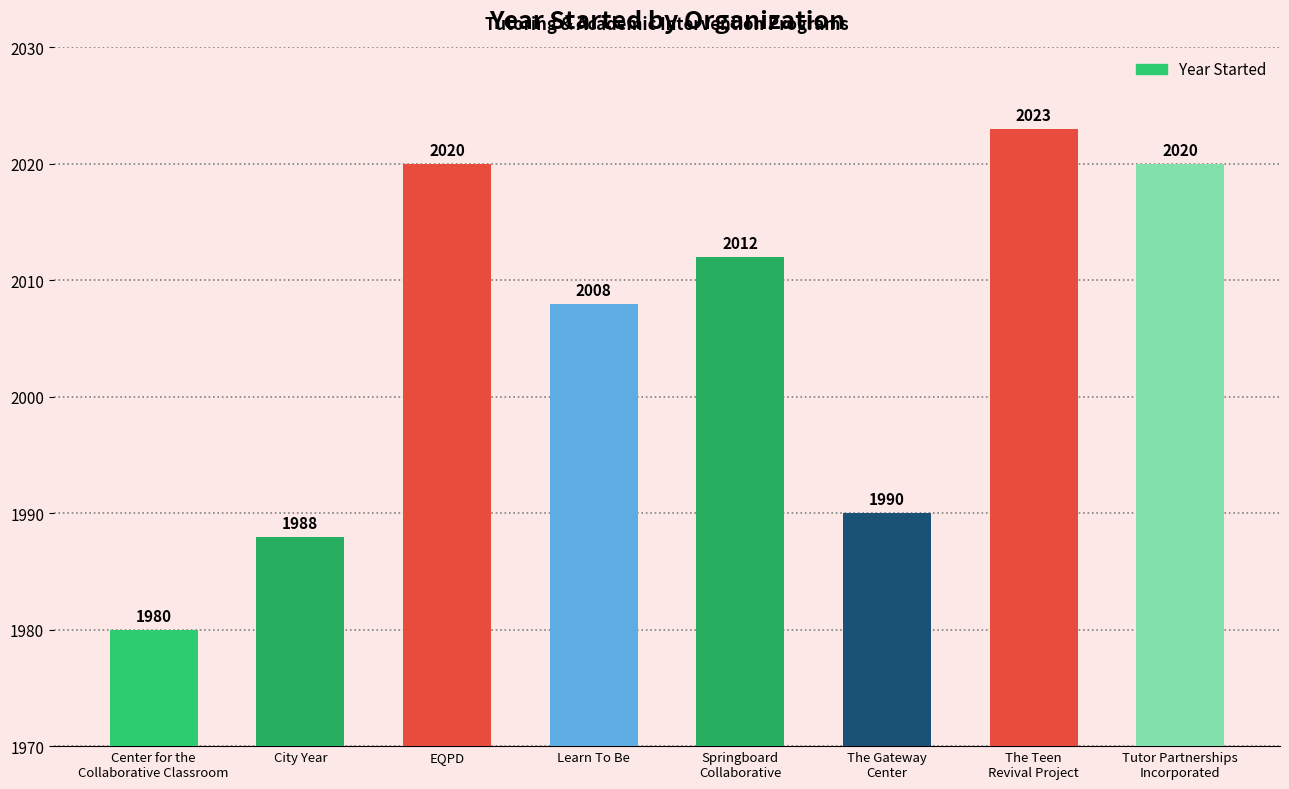

What is the smallest value displayed?

1980